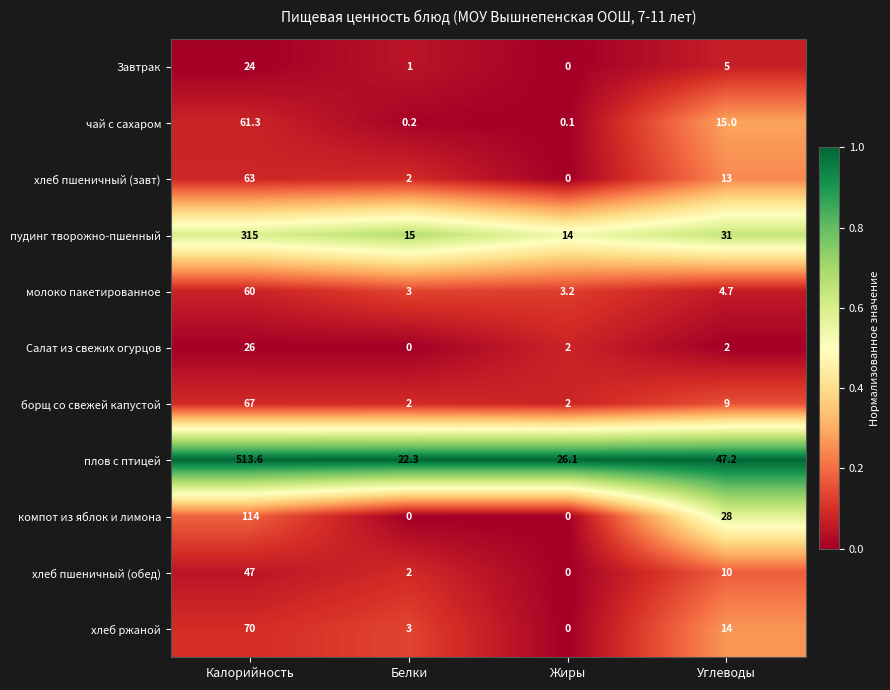

How many data points does each series have?

4